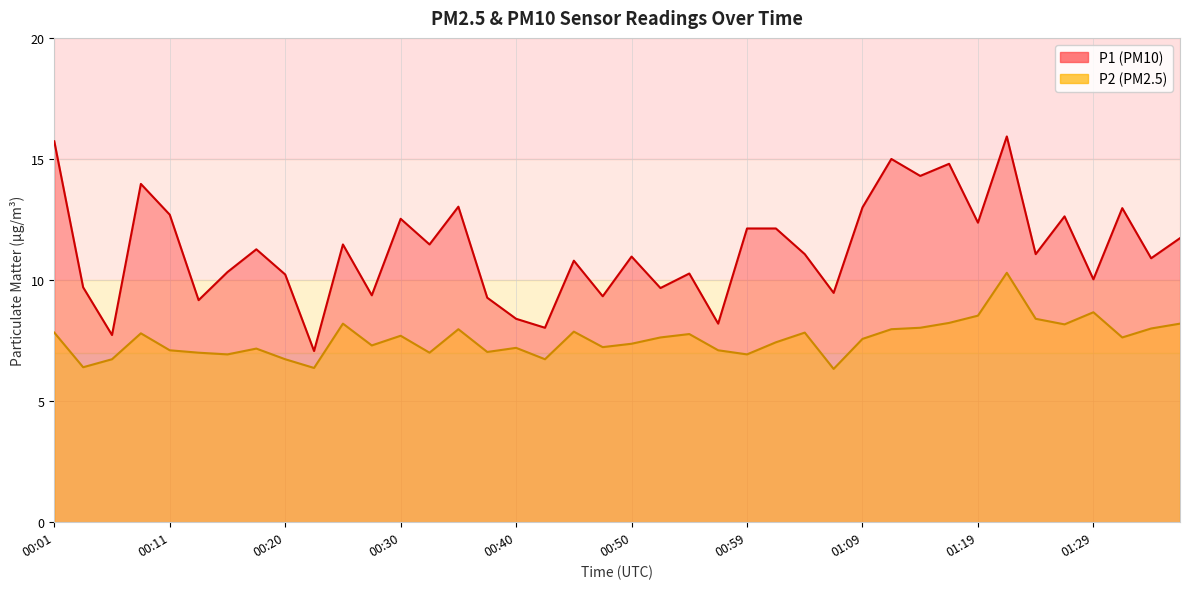

How many data points in P2 are above 7?

30